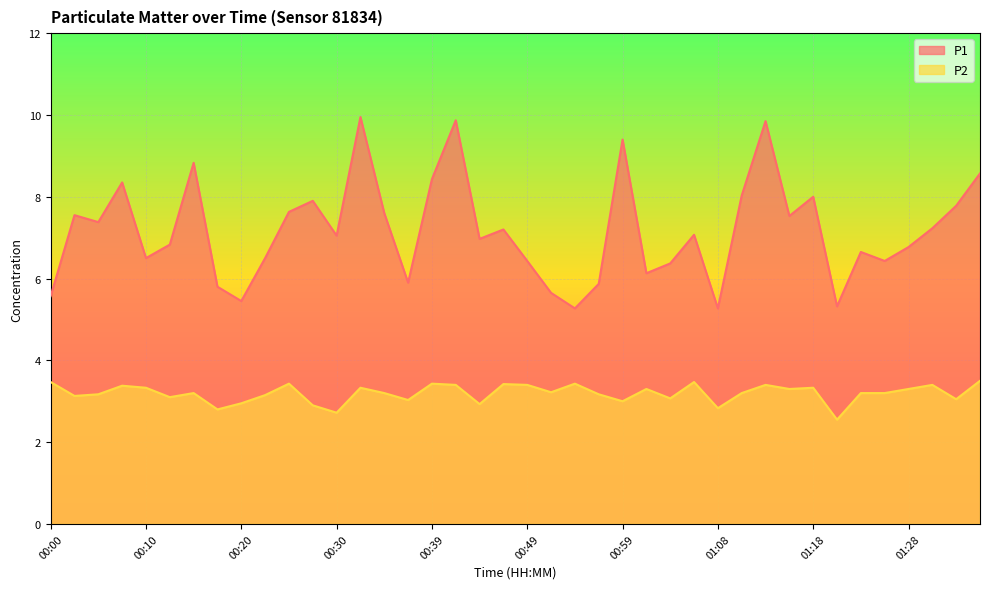

What is the value of the P2 point at the 21st from the left?

3.4